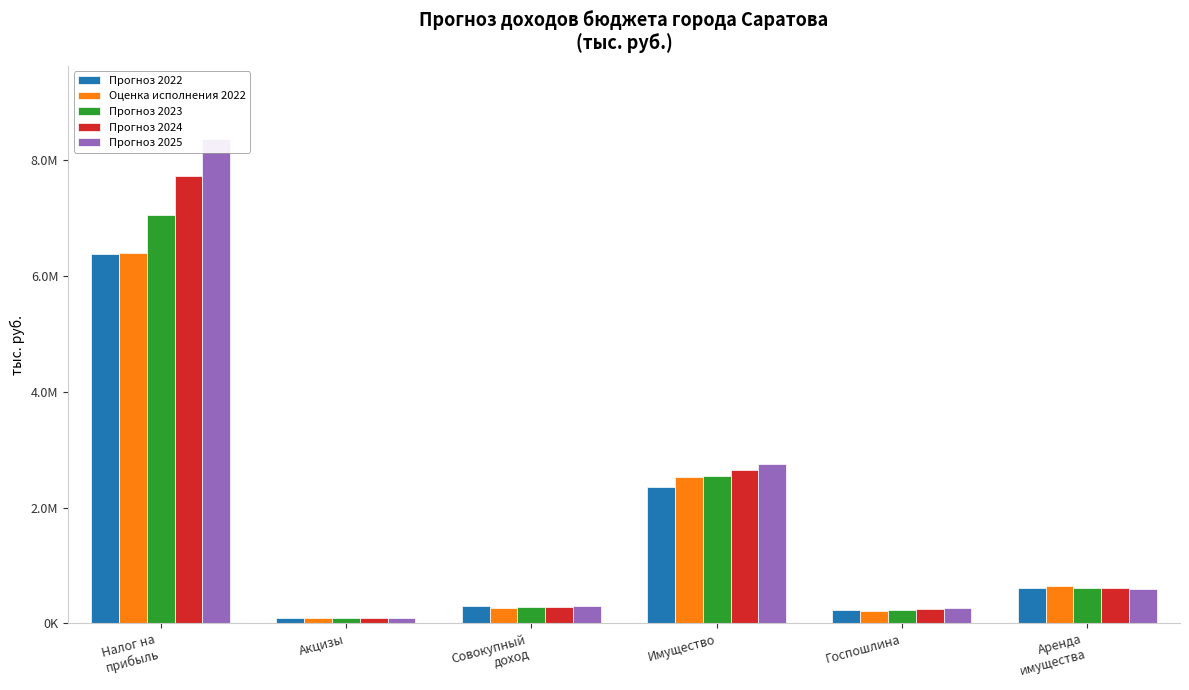

What is the label of the 3rd bar from the left?

Совокупный
доход